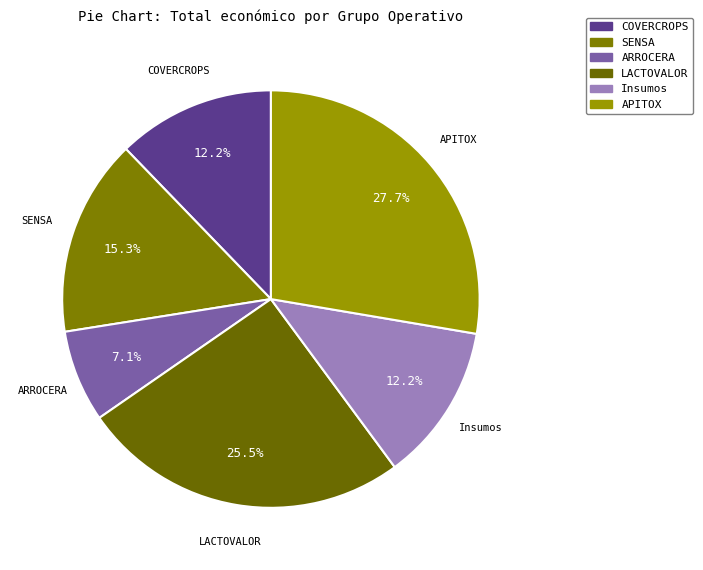

What is the ratio of the value at Insumos to the value at APITOX?

0.4